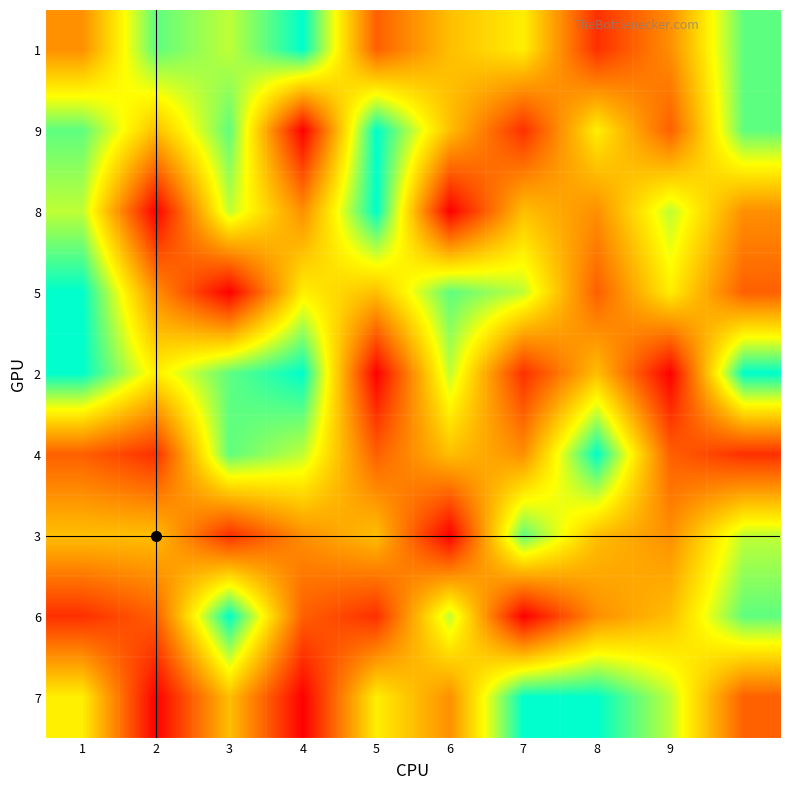

At which category is the sum across all series the highest?

3